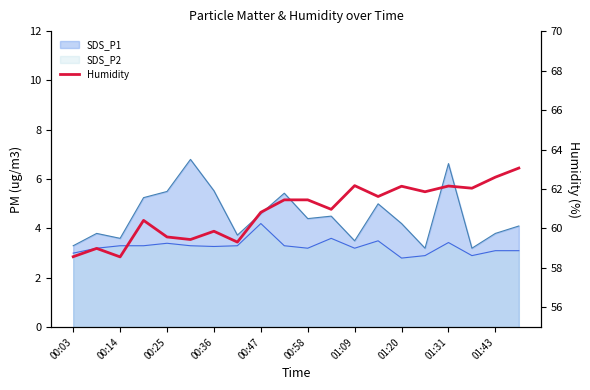

What is the value of the 9th point from the left?

60.8